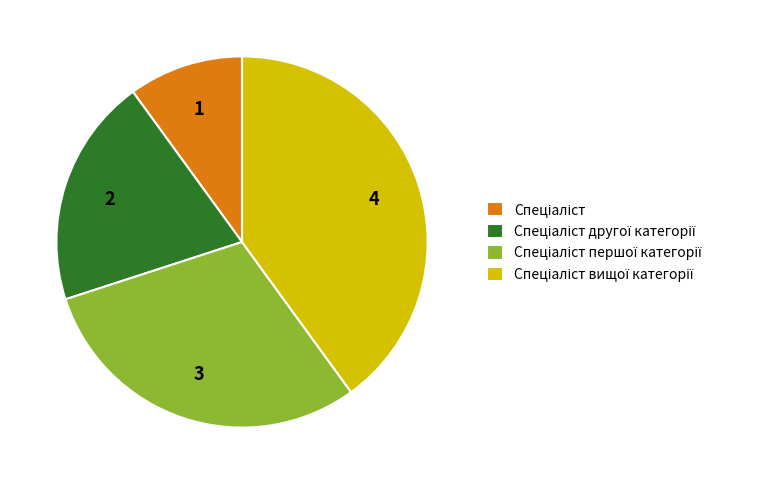

Is there any slice that represents more than half of the pie?

No